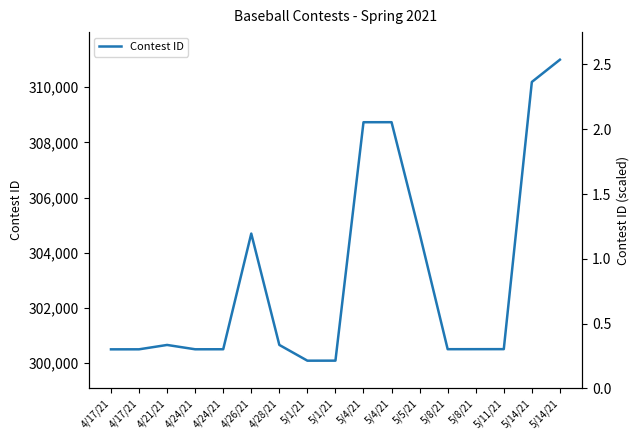

Does the chart display data point markers on the line(s)?

No